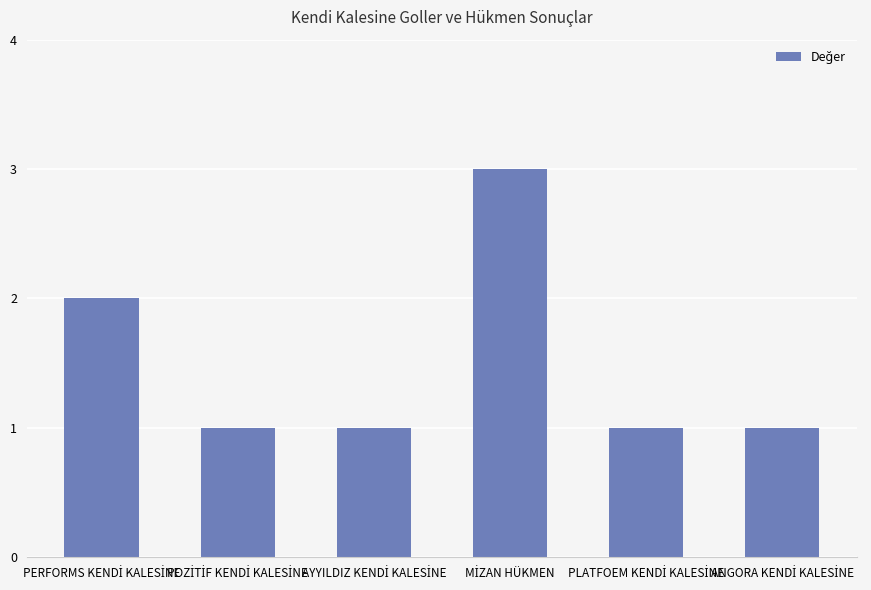

What is the value of the 5th bar from the left?

1